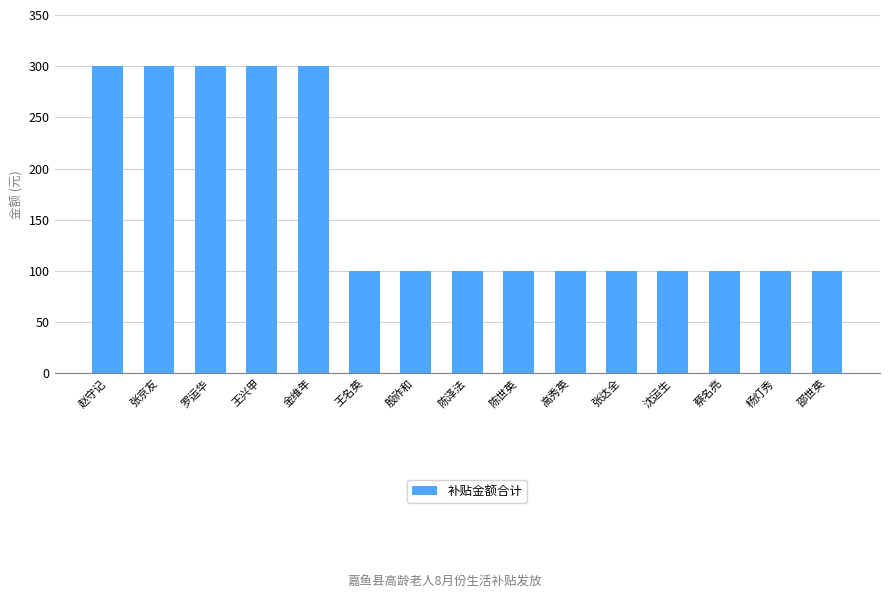

How many bars are there in total?

15